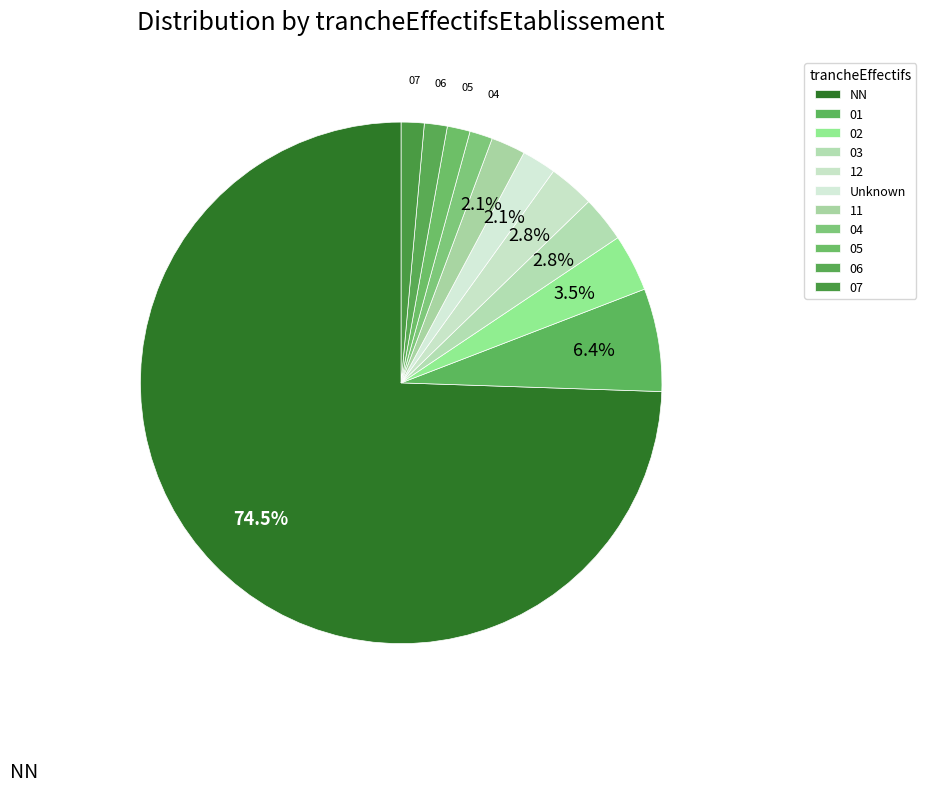

Which slice is the largest?

NN